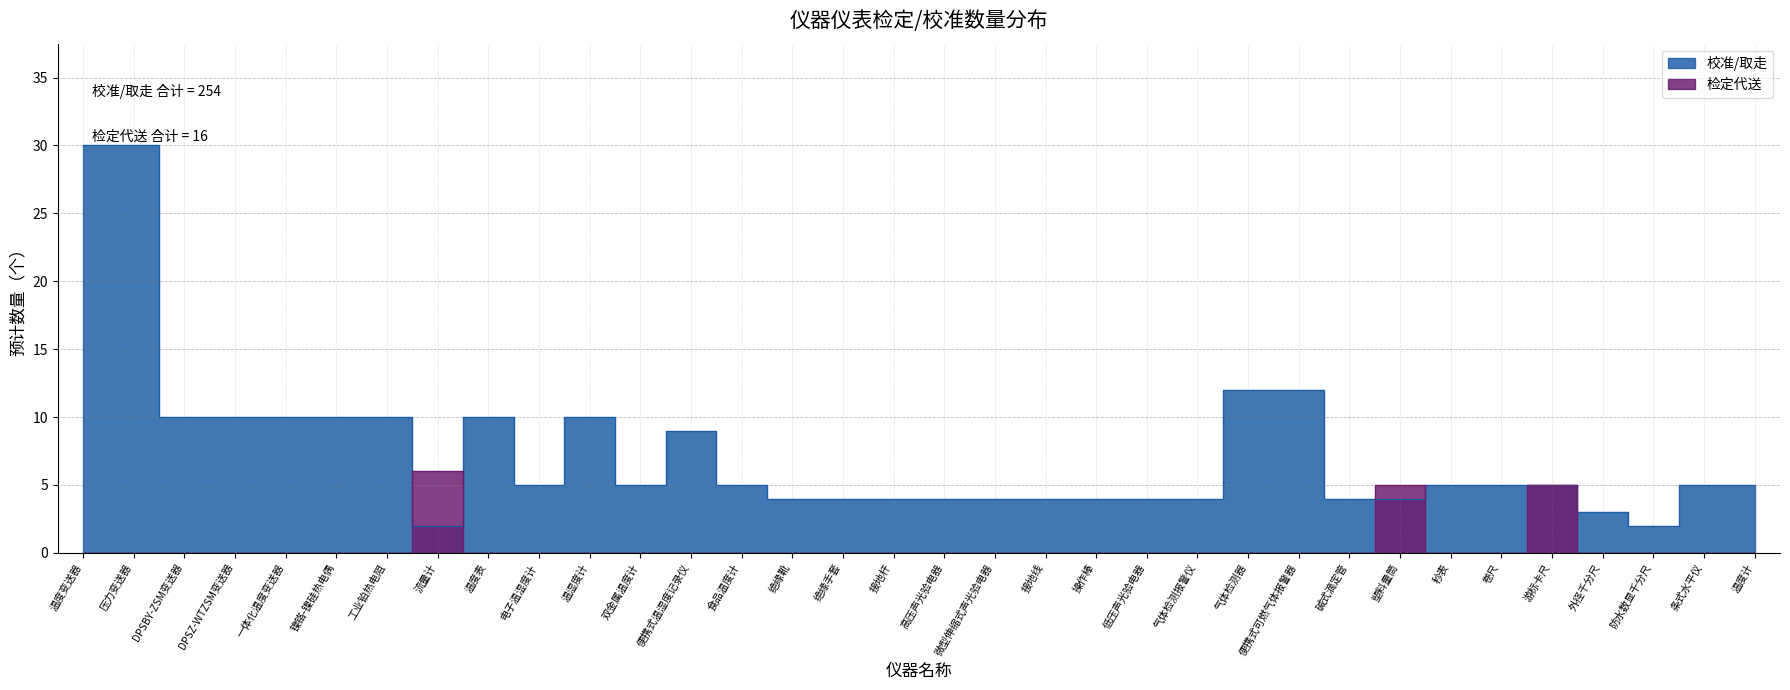

Which series has the widest spread of values?

校准/取走